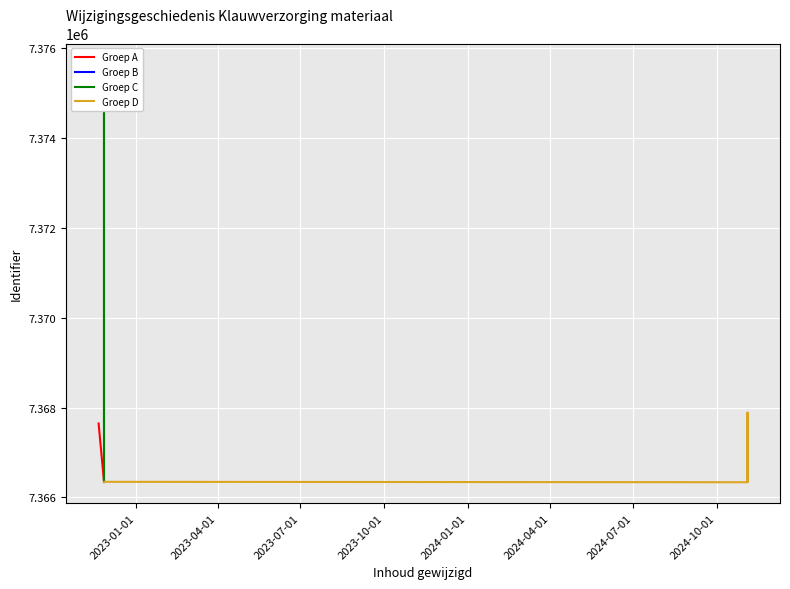

Reading left to right, transcribe all the data shown in this chart.

7366338	7367645	7367885	7366352	7366337	7366356	7366357	7366358	7366359	7366360	7375632	7366339	7366346	7366347